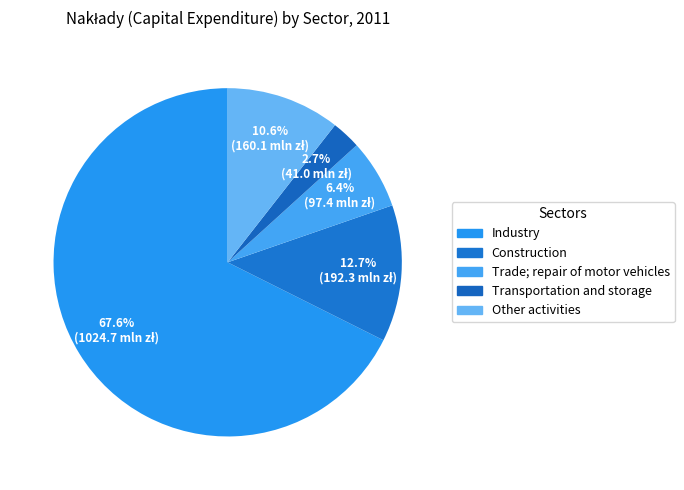

The Trade; repair of motor vehicles slice represents 6% of the pie. True or false?

True